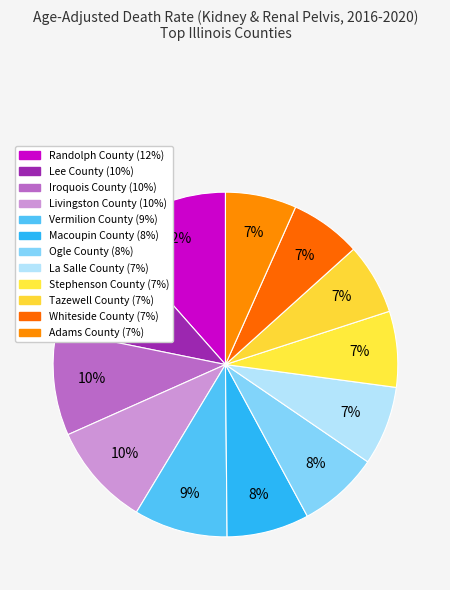

The Iroquois County slice represents 16% of the pie. True or false?

False